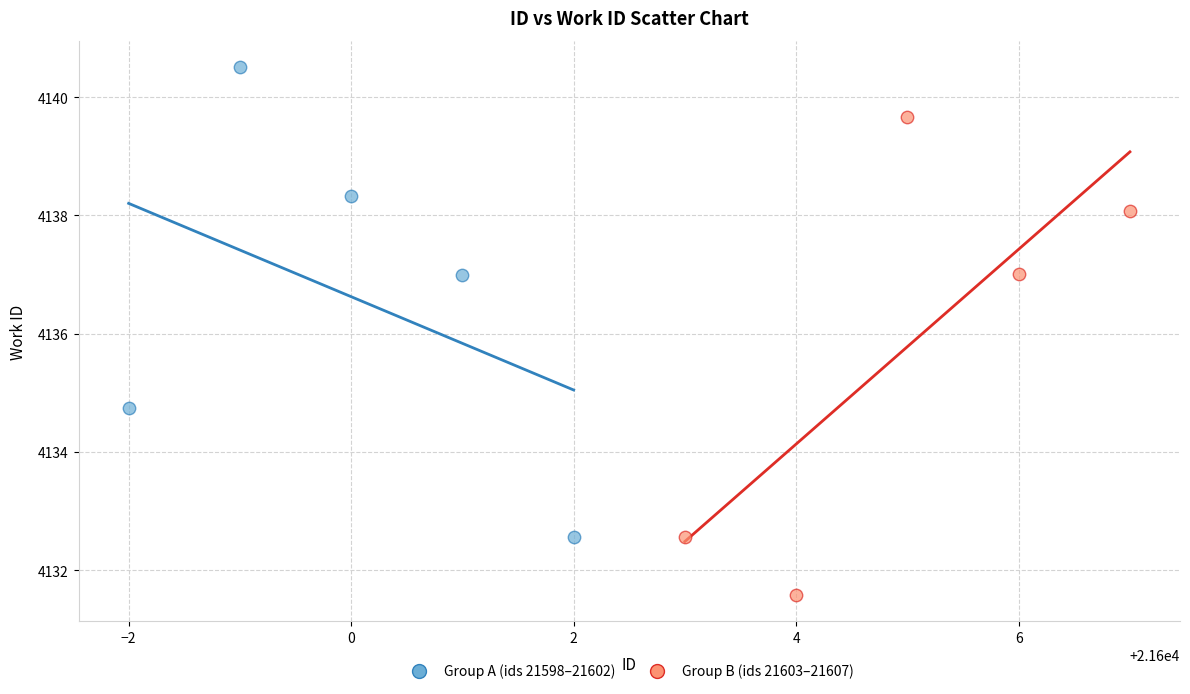

Which series contains the highest Y value?

Group A (ids 21598–21602)